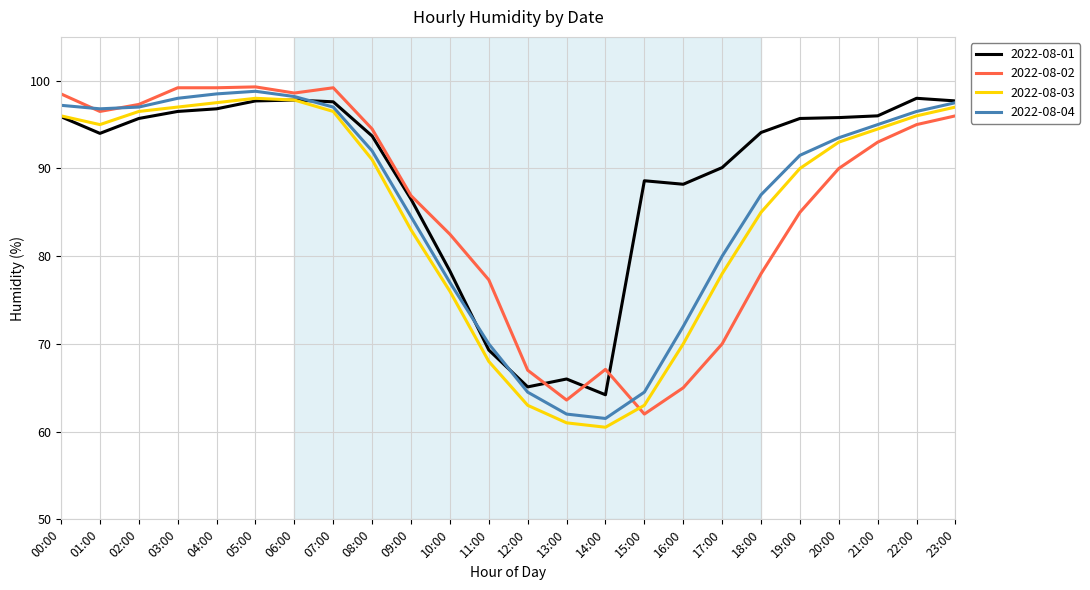

What position from the left is 08:00?

9